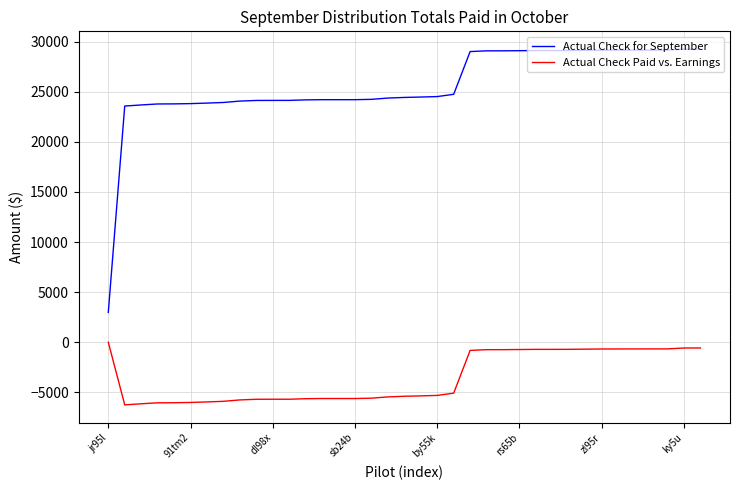

Which series has the widest spread of values?

Actual Check for September